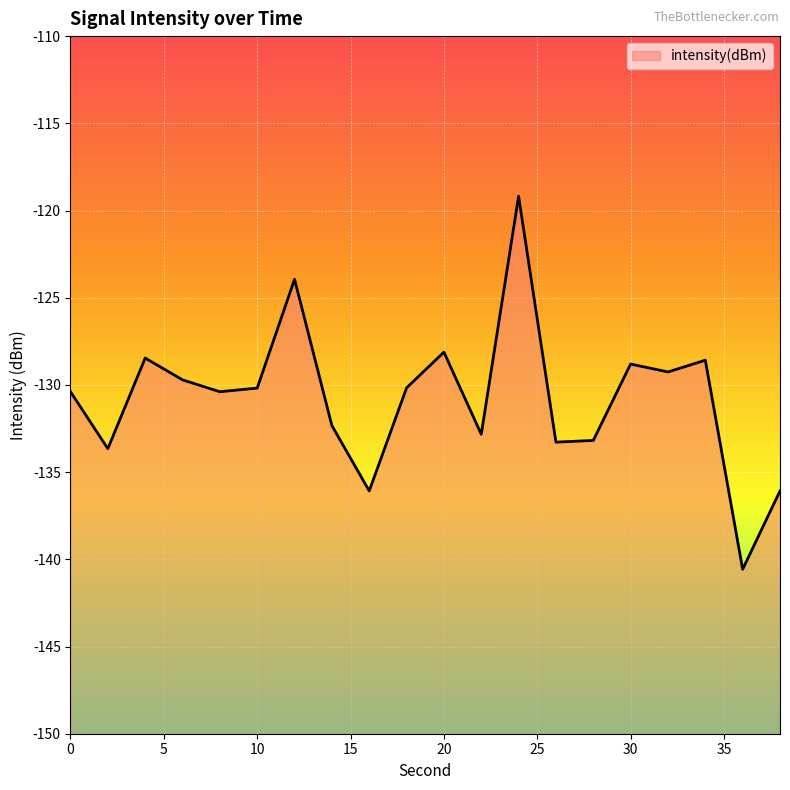

How many data points are above -130?

8